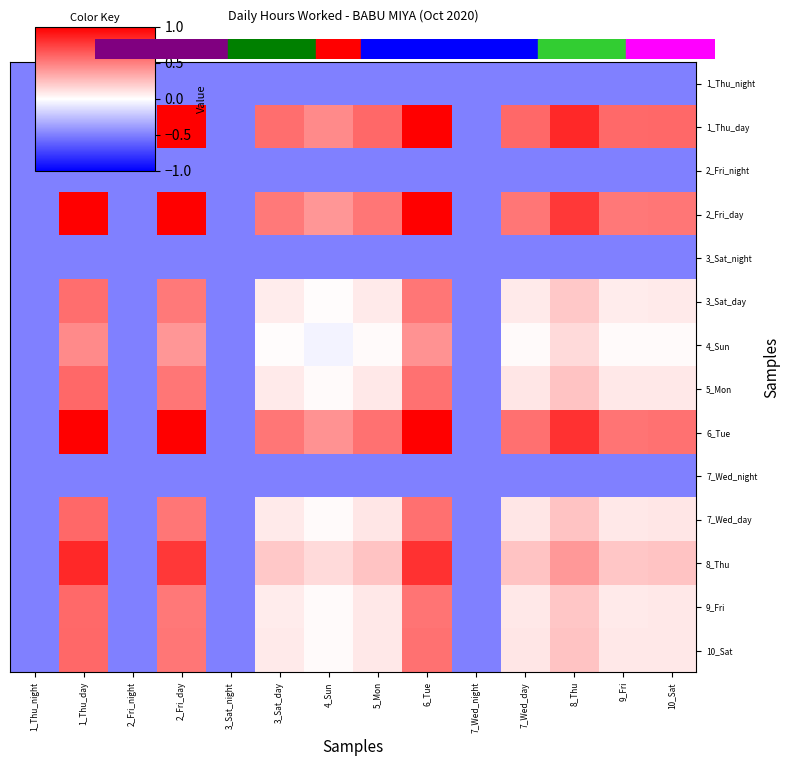

Reading left to right, list all the values displayed in this chart.

1_Thu_night: 1_Thu_night=-0.5	1_Thu_day=-0.5	2_Fri_night=-0.5	2_Fri_day=-0.5	3_Sat_night=-0.5	3_Sat_day=-0.5	4_Sun=-0.5	5_Mon=-0.5	6_Tue=-0.5	7_Wed_night=-0.5	7_Wed_day=-0.5	8_Thu=-0.5	9_Fri=-0.5	10_Sat=-0.5
1_Thu_day: 1_Thu_night=-0.5	1_Thu_day=1.0	2_Fri_night=-0.5	2_Fri_day=1.0	3_Sat_night=-0.5	3_Sat_day=0.6	4_Sun=0.5	5_Mon=0.6	6_Tue=1.0	7_Wed_night=-0.5	7_Wed_day=0.6	8_Thu=0.8	9_Fri=0.6	10_Sat=0.6
2_Fri_night: 1_Thu_night=-0.5	1_Thu_day=-0.5	2_Fri_night=-0.5	2_Fri_day=-0.5	3_Sat_night=-0.5	3_Sat_day=-0.5	4_Sun=-0.5	5_Mon=-0.5	6_Tue=-0.5	7_Wed_night=-0.5	7_Wed_day=-0.5	8_Thu=-0.5	9_Fri=-0.5	10_Sat=-0.5
2_Fri_day: 1_Thu_night=-0.5	1_Thu_day=1.0	2_Fri_night=-0.5	2_Fri_day=1.0	3_Sat_night=-0.5	3_Sat_day=0.5	4_Sun=0.4	5_Mon=0.5	6_Tue=1.0	7_Wed_night=-0.5	7_Wed_day=0.5	8_Thu=0.8	9_Fri=0.5	10_Sat=0.5
3_Sat_night: 1_Thu_night=-0.5	1_Thu_day=-0.5	2_Fri_night=-0.5	2_Fri_day=-0.5	3_Sat_night=-0.5	3_Sat_day=-0.5	4_Sun=-0.5	5_Mon=-0.5	6_Tue=-0.5	7_Wed_night=-0.5	7_Wed_day=-0.5	8_Thu=-0.5	9_Fri=-0.5	10_Sat=-0.5
3_Sat_day: 1_Thu_night=-0.5	1_Thu_day=0.6	2_Fri_night=-0.5	2_Fri_day=0.5	3_Sat_night=-0.5	3_Sat_day=0.1	4_Sun=0.0	5_Mon=0.1	6_Tue=0.5	7_Wed_night=-0.5	7_Wed_day=0.1	8_Thu=0.2	9_Fri=0.1	10_Sat=0.1
4_Sun: 1_Thu_night=-0.5	1_Thu_day=0.5	2_Fri_night=-0.5	2_Fri_day=0.4	3_Sat_night=-0.5	3_Sat_day=0.0	4_Sun=-0.0	5_Mon=0.0	6_Tue=0.4	7_Wed_night=-0.5	7_Wed_day=0.0	8_Thu=0.1	9_Fri=0.0	10_Sat=0.0
5_Mon: 1_Thu_night=-0.5	1_Thu_day=0.6	2_Fri_night=-0.5	2_Fri_day=0.5	3_Sat_night=-0.5	3_Sat_day=0.1	4_Sun=0.0	5_Mon=0.1	6_Tue=0.6	7_Wed_night=-0.5	7_Wed_day=0.1	8_Thu=0.2	9_Fri=0.1	10_Sat=0.1
6_Tue: 1_Thu_night=-0.5	1_Thu_day=1.0	2_Fri_night=-0.5	2_Fri_day=1.0	3_Sat_night=-0.5	3_Sat_day=0.5	4_Sun=0.4	5_Mon=0.6	6_Tue=1.0	7_Wed_night=-0.5	7_Wed_day=0.6	8_Thu=0.8	9_Fri=0.5	10_Sat=0.6
7_Wed_night: 1_Thu_night=-0.5	1_Thu_day=-0.5	2_Fri_night=-0.5	2_Fri_day=-0.5	3_Sat_night=-0.5	3_Sat_day=-0.5	4_Sun=-0.5	5_Mon=-0.5	6_Tue=-0.5	7_Wed_night=-0.5	7_Wed_day=-0.5	8_Thu=-0.5	9_Fri=-0.5	10_Sat=-0.5
7_Wed_day: 1_Thu_night=-0.5	1_Thu_day=0.6	2_Fri_night=-0.5	2_Fri_day=0.5	3_Sat_night=-0.5	3_Sat_day=0.1	4_Sun=0.0	5_Mon=0.1	6_Tue=0.6	7_Wed_night=-0.5	7_Wed_day=0.1	8_Thu=0.2	9_Fri=0.1	10_Sat=0.1
8_Thu: 1_Thu_night=-0.5	1_Thu_day=0.8	2_Fri_night=-0.5	2_Fri_day=0.8	3_Sat_night=-0.5	3_Sat_day=0.2	4_Sun=0.1	5_Mon=0.2	6_Tue=0.8	7_Wed_night=-0.5	7_Wed_day=0.2	8_Thu=0.4	9_Fri=0.2	10_Sat=0.2
9_Fri: 1_Thu_night=-0.5	1_Thu_day=0.6	2_Fri_night=-0.5	2_Fri_day=0.5	3_Sat_night=-0.5	3_Sat_day=0.1	4_Sun=0.0	5_Mon=0.1	6_Tue=0.5	7_Wed_night=-0.5	7_Wed_day=0.1	8_Thu=0.2	9_Fri=0.1	10_Sat=0.1
10_Sat: 1_Thu_night=-0.5	1_Thu_day=0.6	2_Fri_night=-0.5	2_Fri_day=0.5	3_Sat_night=-0.5	3_Sat_day=0.1	4_Sun=0.0	5_Mon=0.1	6_Tue=0.6	7_Wed_night=-0.5	7_Wed_day=0.1	8_Thu=0.2	9_Fri=0.1	10_Sat=0.1